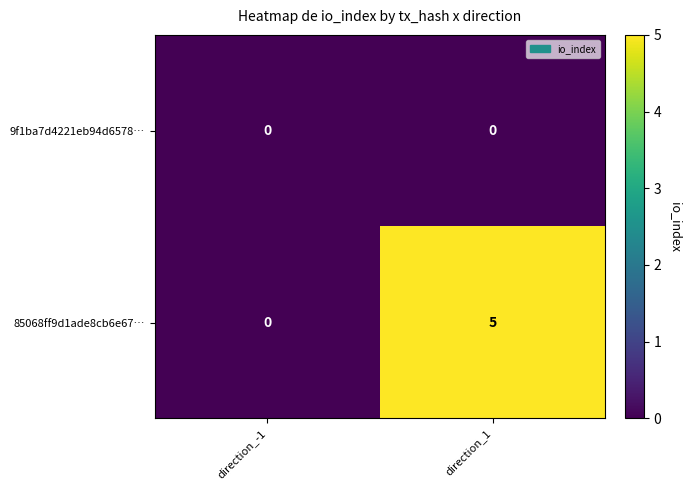

What value does the 85068ff9d1ade8cb6e67… series have at direction_1?

5